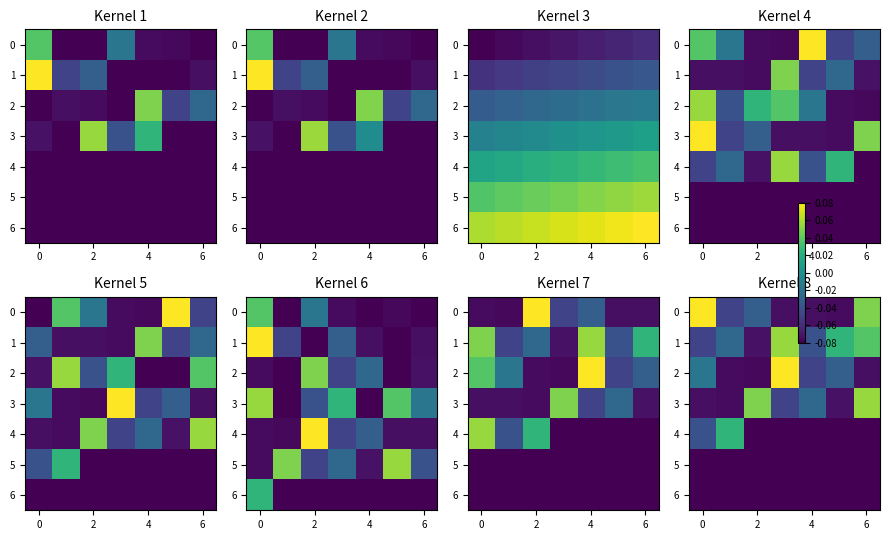

Where is 0 nearest to the value 0?

2